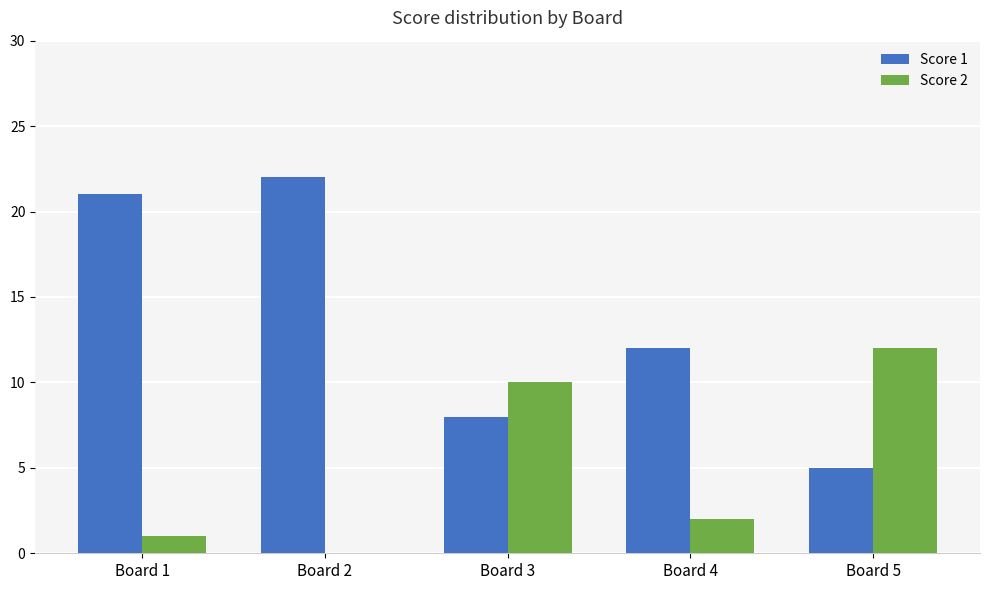

How many positive values does the Score 2 series have?

4